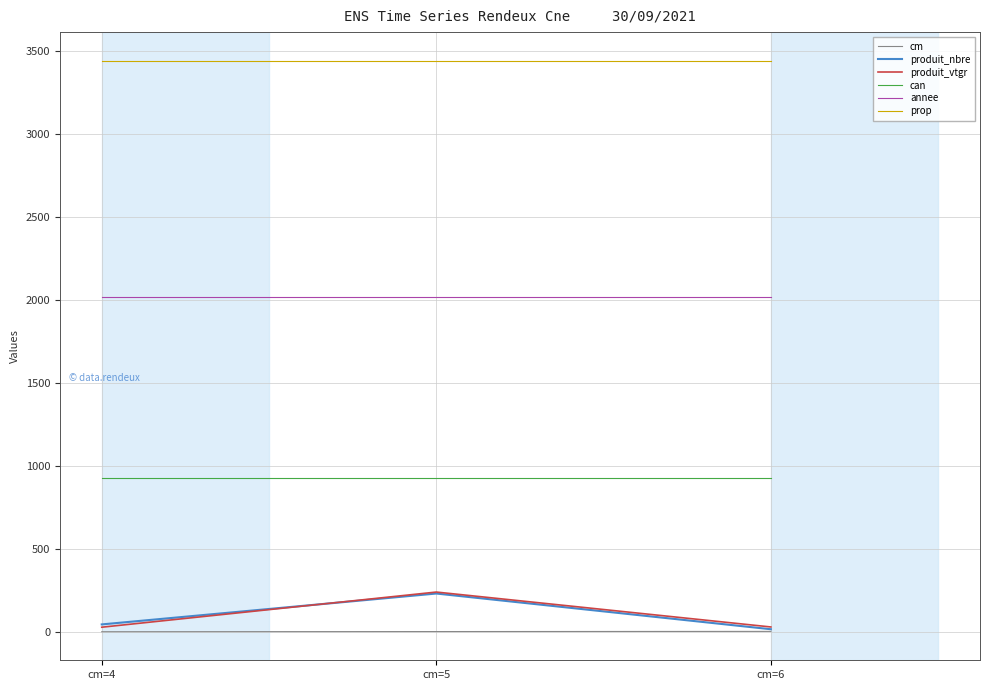

The value of annee at cm=5 is 2021.0. True or false?

True